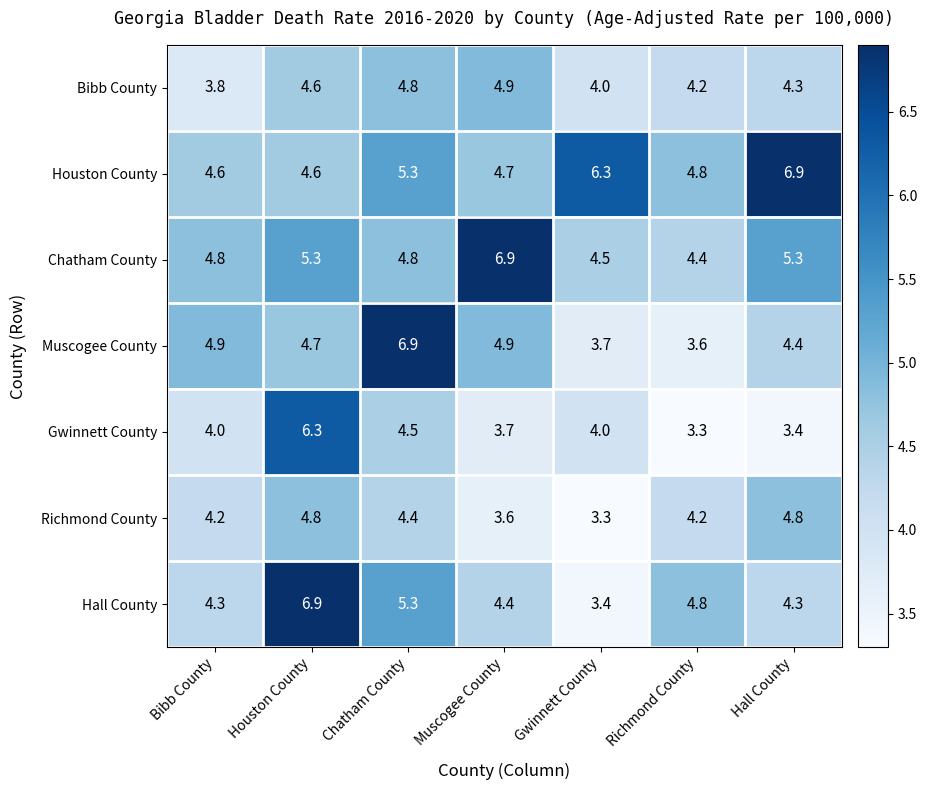

Is it true that Chatham County equals 10.6 at Muscogee County?

False